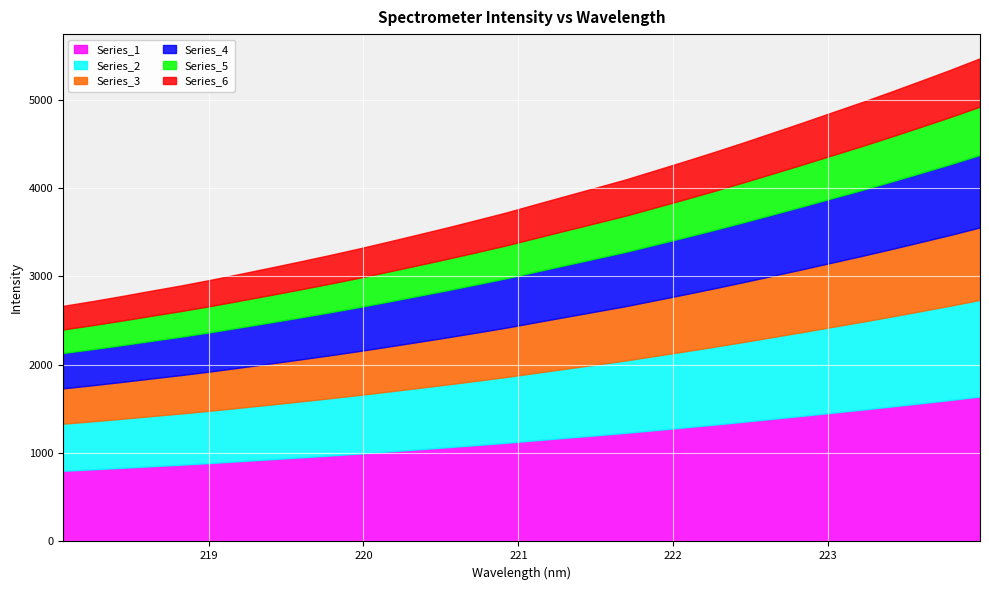

At which label is the value closest to 4068?

221.6902